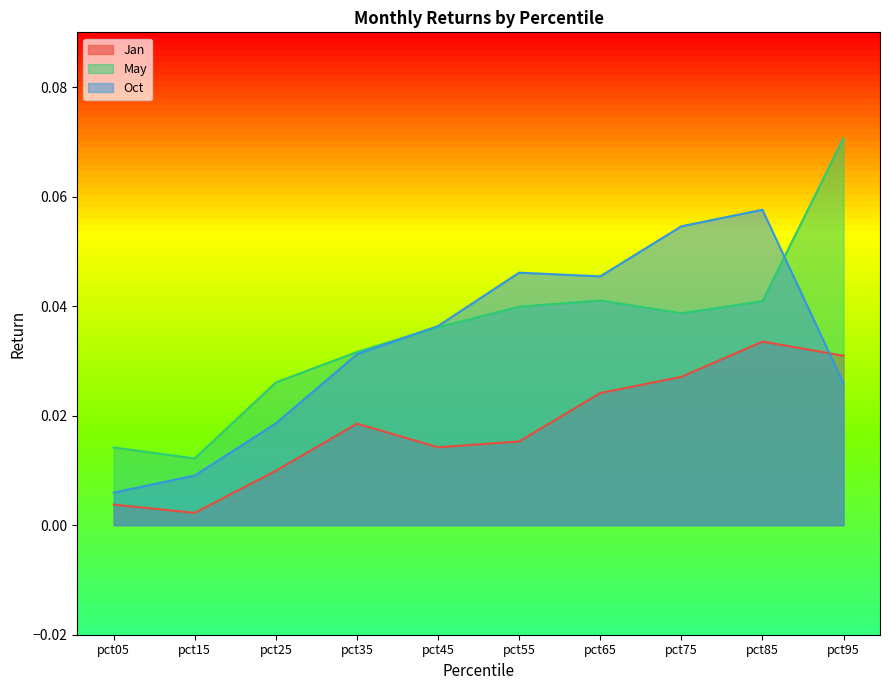

Which has a higher value, pct85 or pct35?

pct85